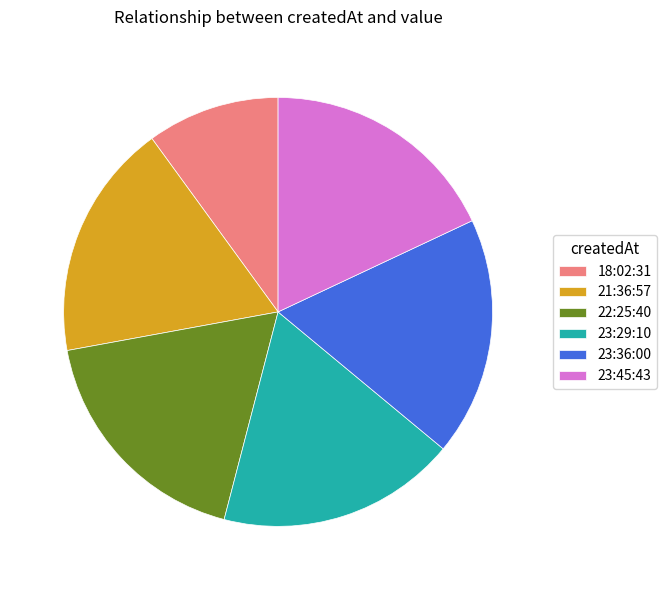

What is the ratio of the value at 18:02:31 to the value at 23:36:00?

0.6